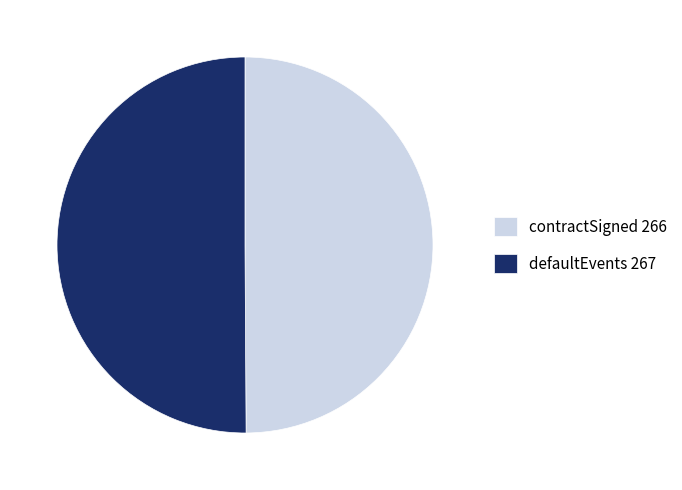

What is the ratio of the value at contractSigned 266 to the value at defaultEvents 267?

1.0